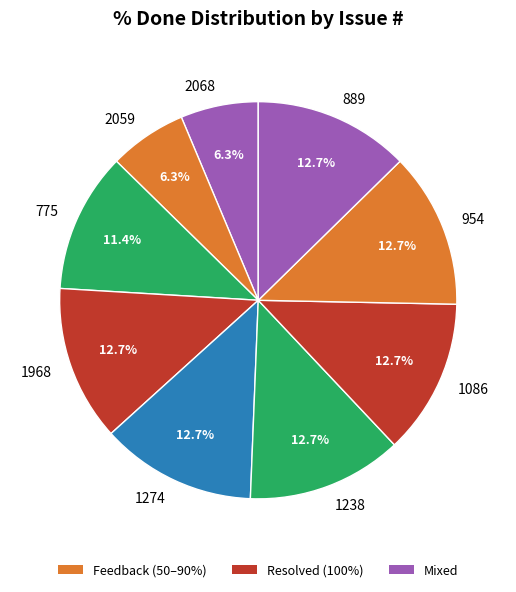

Which has a higher value, 775 or 889?

889